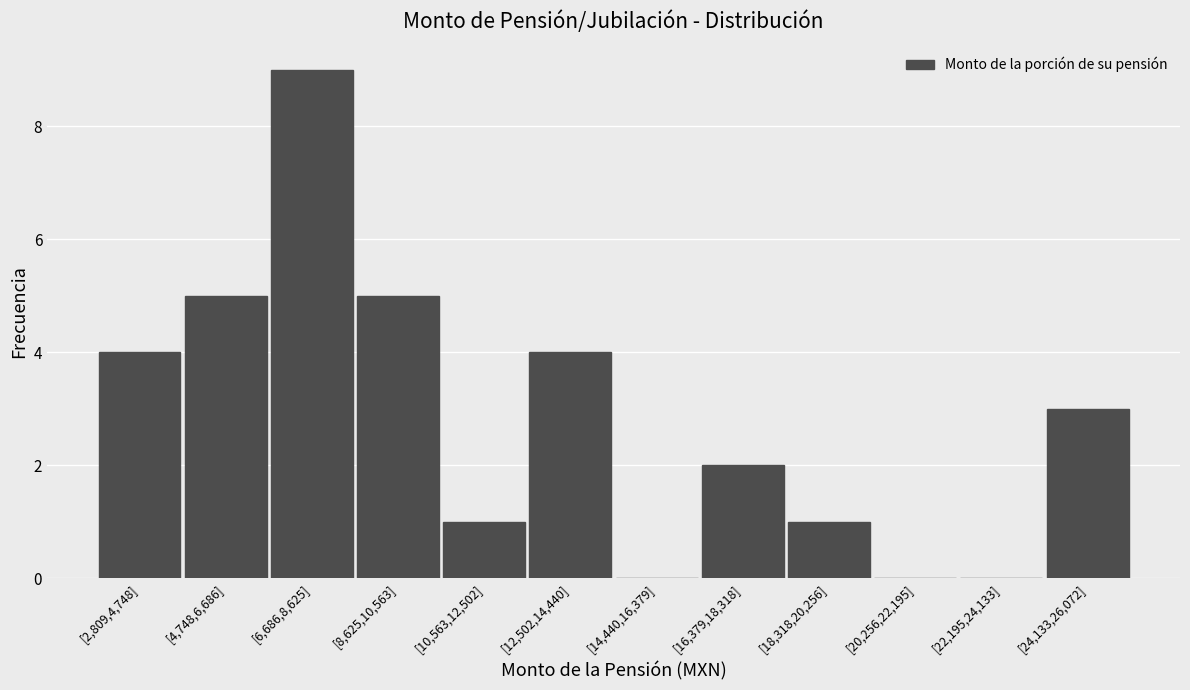

Reading left to right, transcribe all the data shown in this chart.

[2,809,4,748]=4	[4,748,6,686]=5	[6,686,8,625]=9	[8,625,10,563]=5	[10,563,12,502]=1	[12,502,14,440]=4	[14,440,16,379]=0	[16,379,18,318]=2	[18,318,20,256]=1	[20,256,22,195]=0	[22,195,24,133]=0	[24,133,26,072]=3